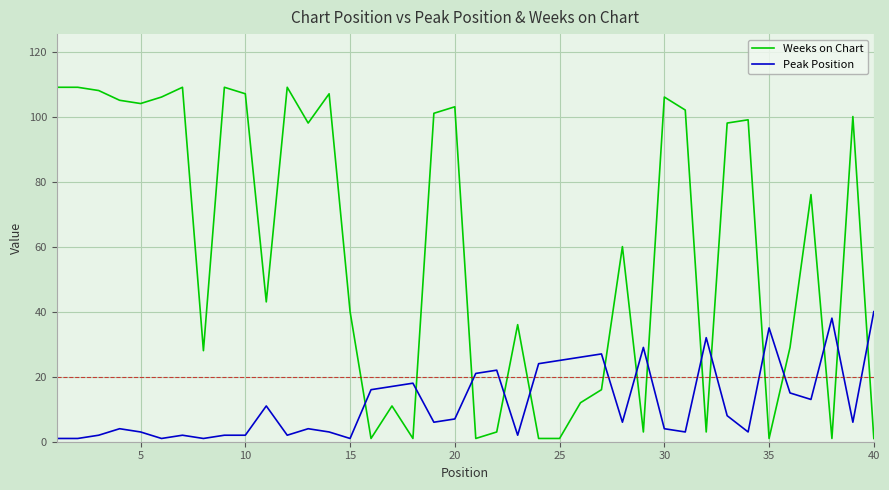

Rank the series by their average value, from lowest to highest.

Peak Position, Weeks on Chart